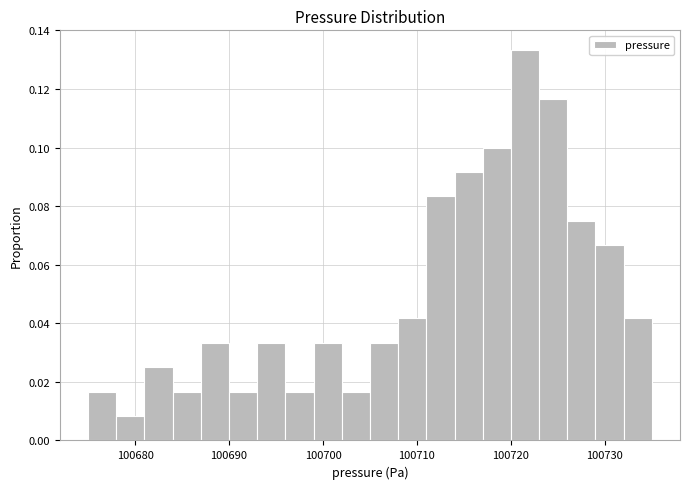

Read against the x-axis, roughly where is the centre of the tallest bar?

100722